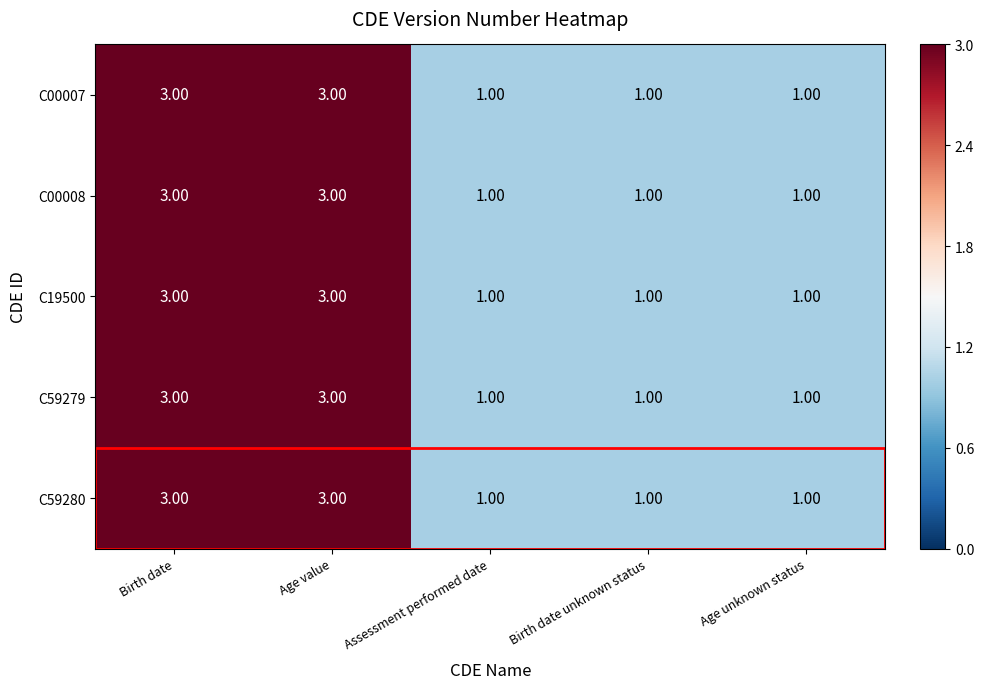

What is the sum of all C59279 values?

9